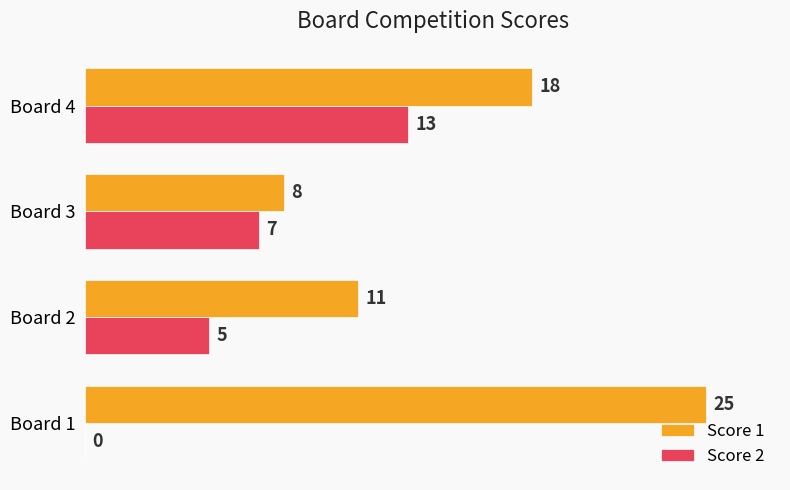

Where is Score 2 nearest to the value 6?

Board 2